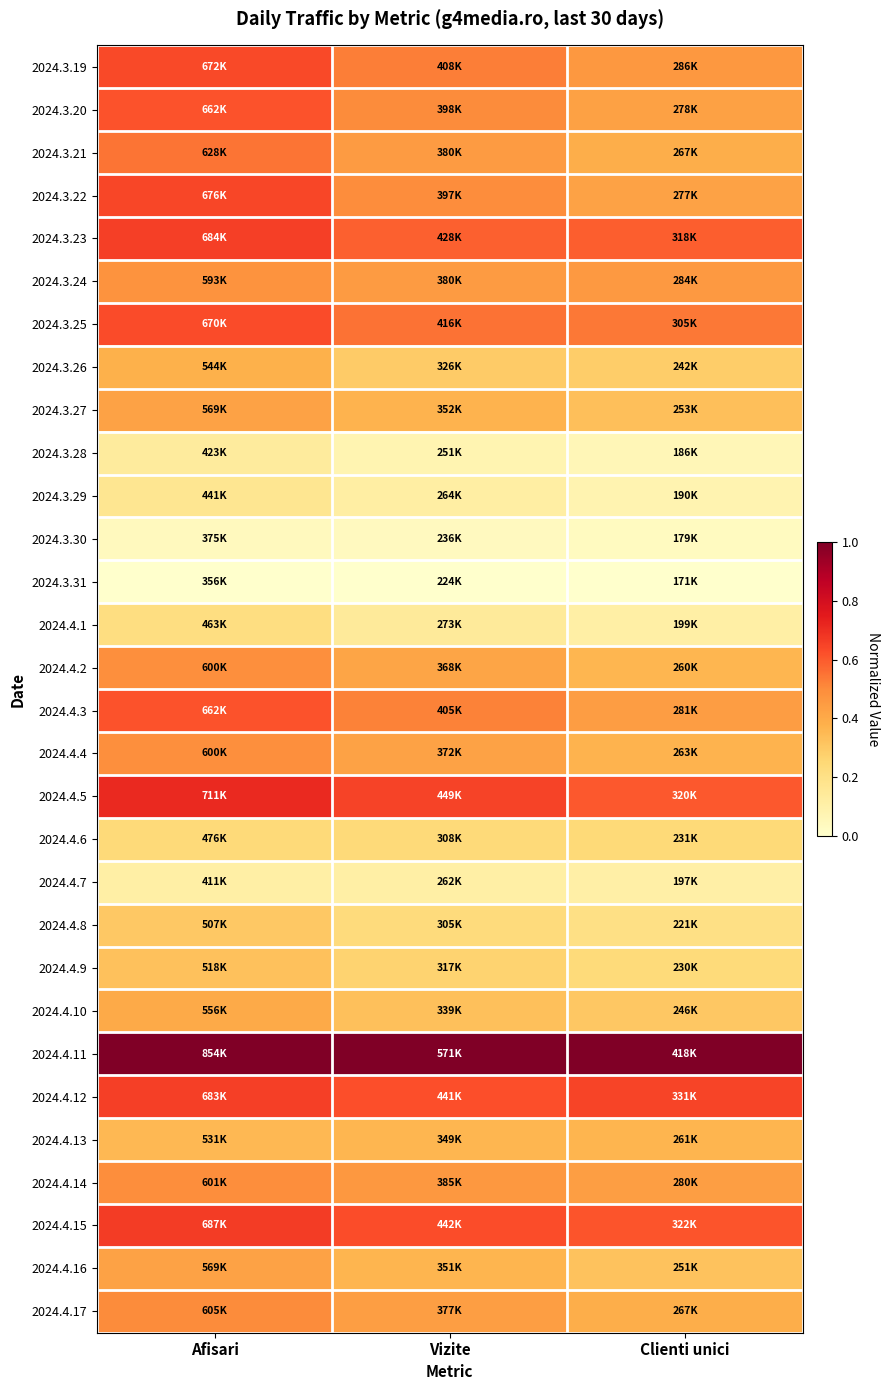

How many categories are shown in the chart?

3